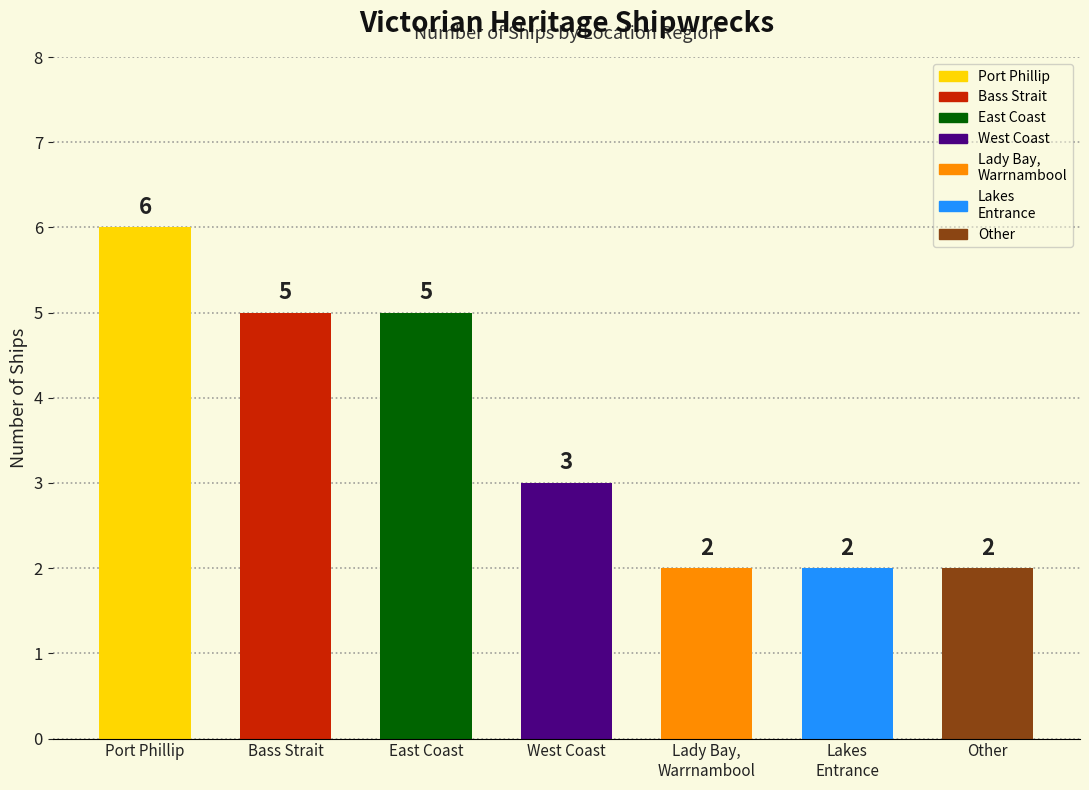

Between Lakes Entrance and Other, which is larger?

Lakes Entrance